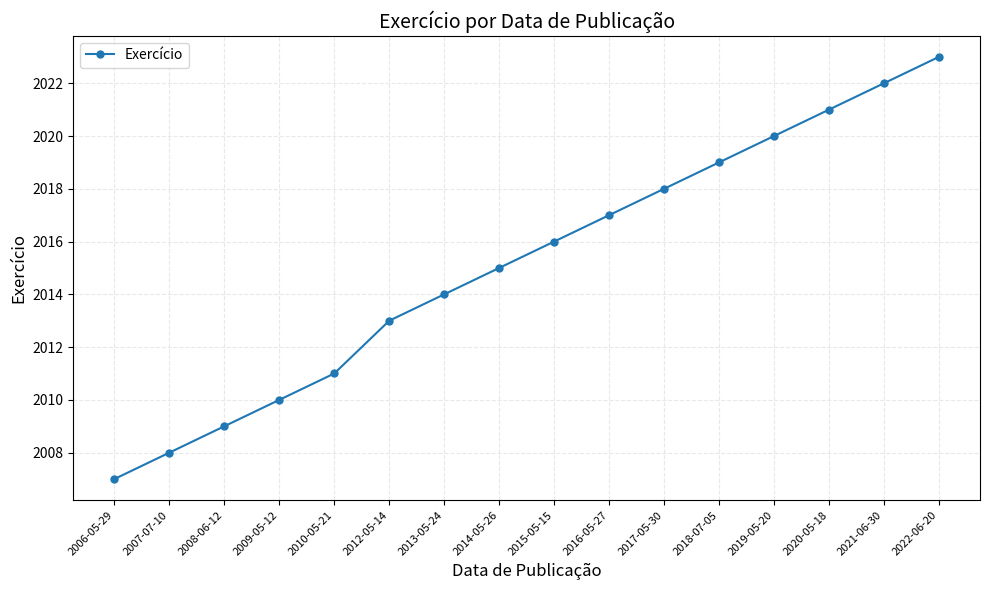

Rank the categories by value from highest to lowest.

2022-06-20, 2021-06-30, 2020-05-18, 2019-05-20, 2018-07-05, 2017-05-30, 2016-05-27, 2015-05-15, 2014-05-26, 2013-05-24, 2012-05-14, 2010-05-21, 2009-05-12, 2008-06-12, 2007-07-10, 2006-05-29